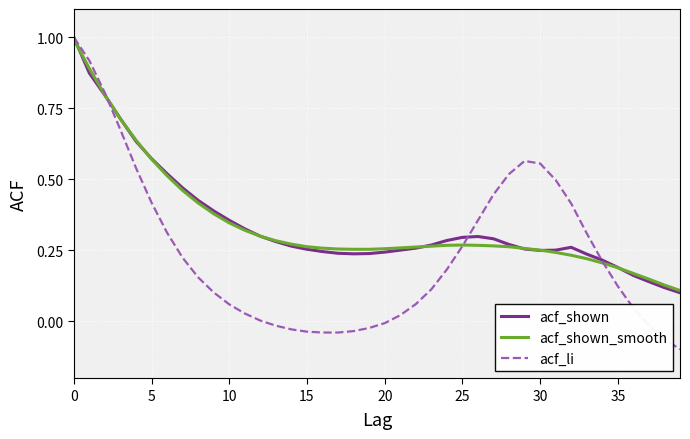

What is the highest value of the acf_shown series?

1.0